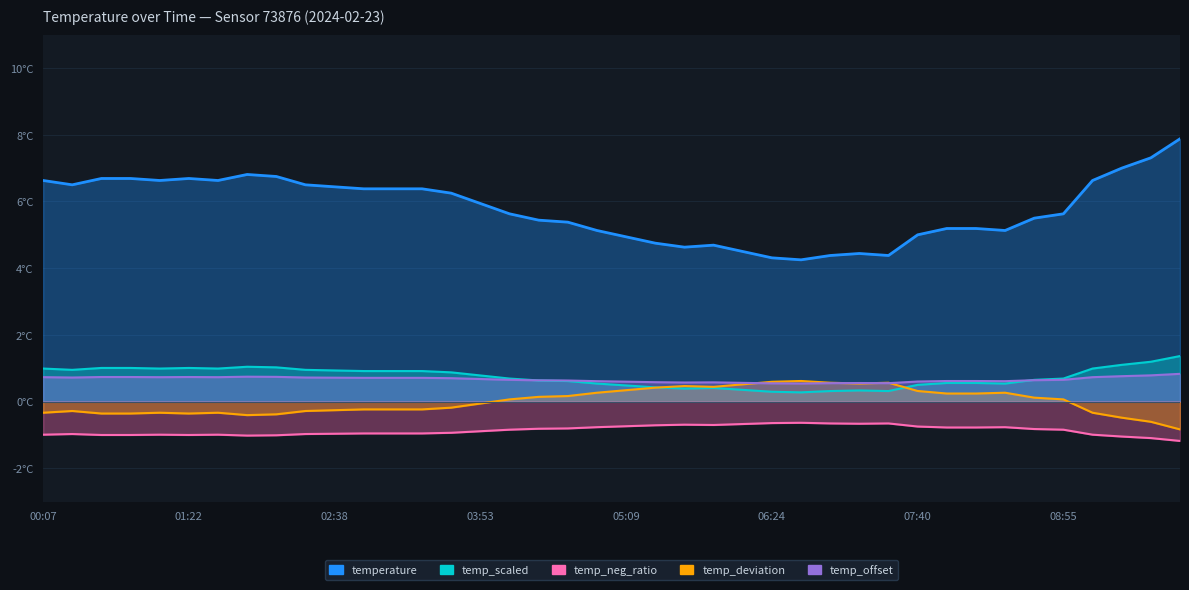

Is it true that the value at 00:37 is 6.7?

True